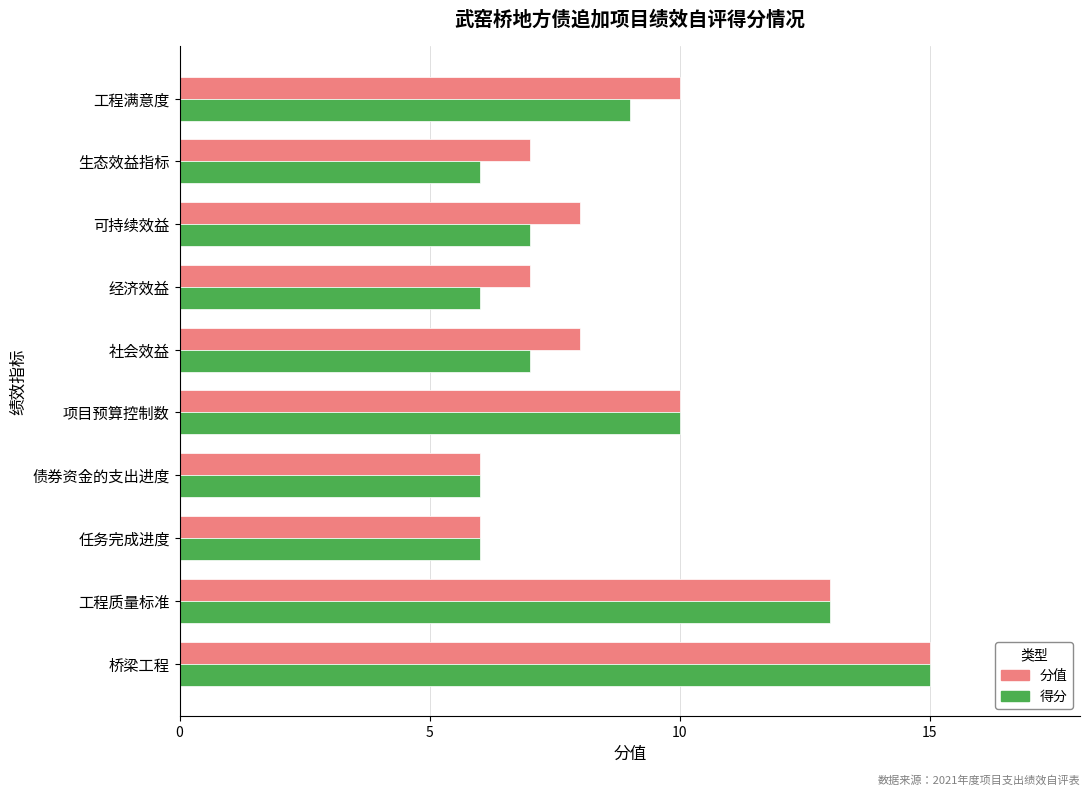

What are all the series names shown in the legend?

分值, 得分